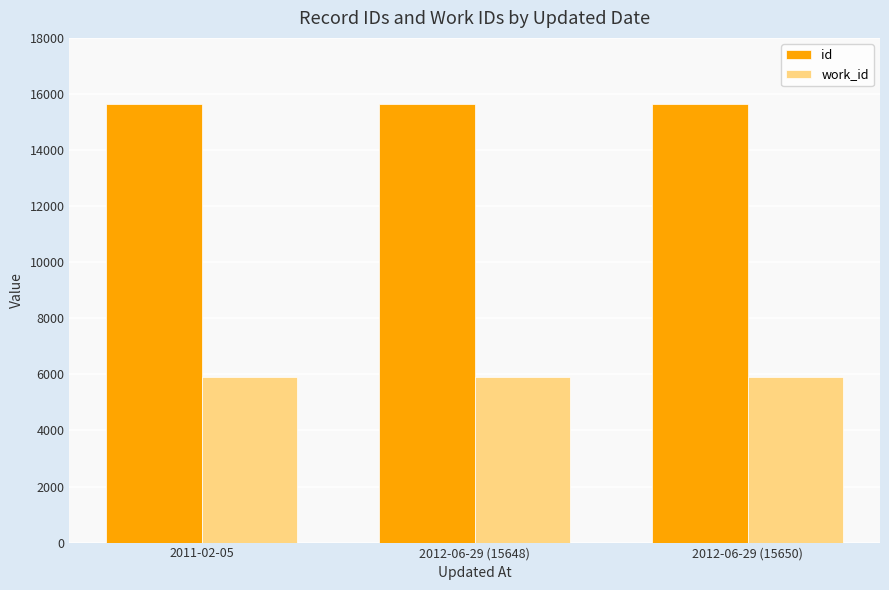

At 2011-02-05, list the series in order from smallest to largest.

work_id, id